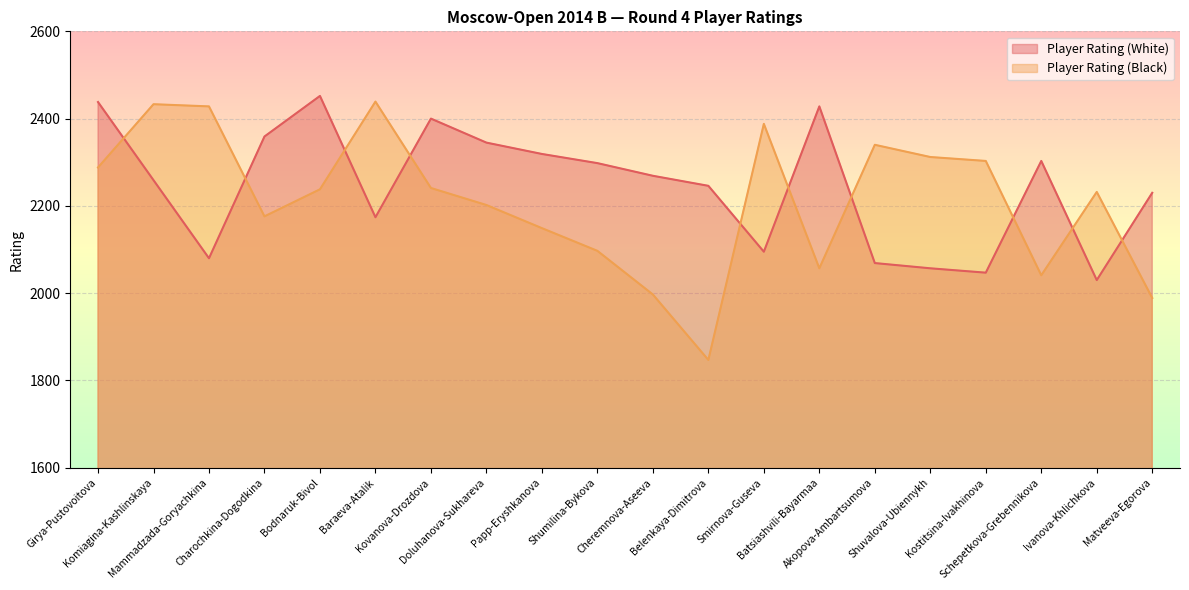

What is the greatest value displayed?

2452